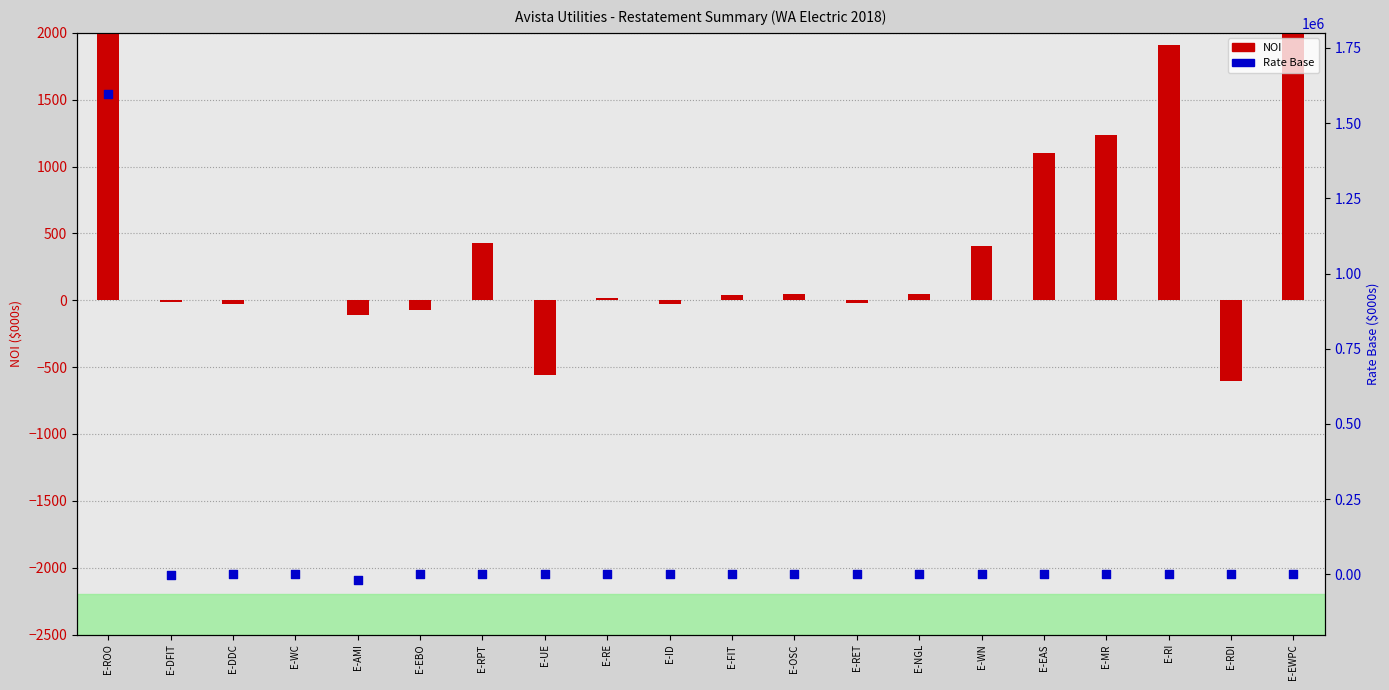

Which series has the largest total across all categories?

Rate Base